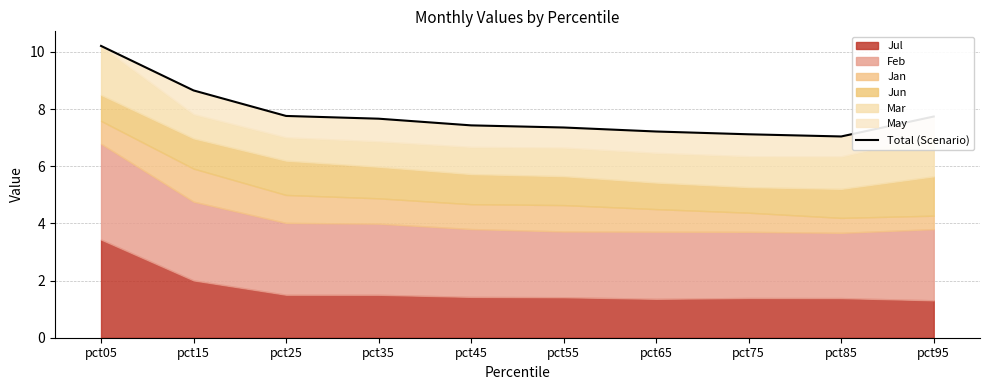

Which label corresponds to the largest value in the chart?

pct05